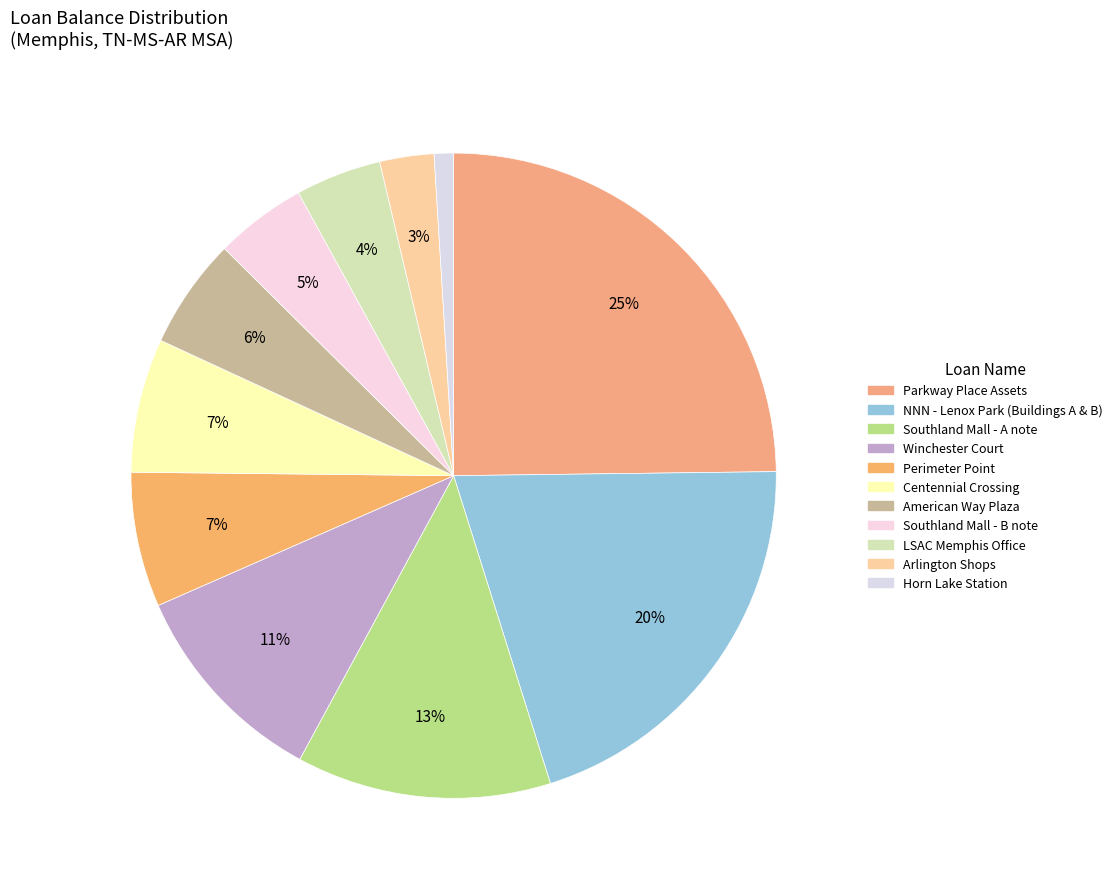

What is the change in value from NNN - Lenox Park (Buildings A & B) to American Way Plaza?

-11894333.2